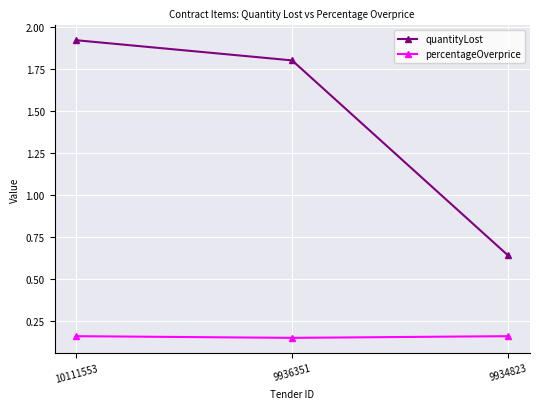

The quantityLost series shows 1.1 at 9936351. True or false?

False